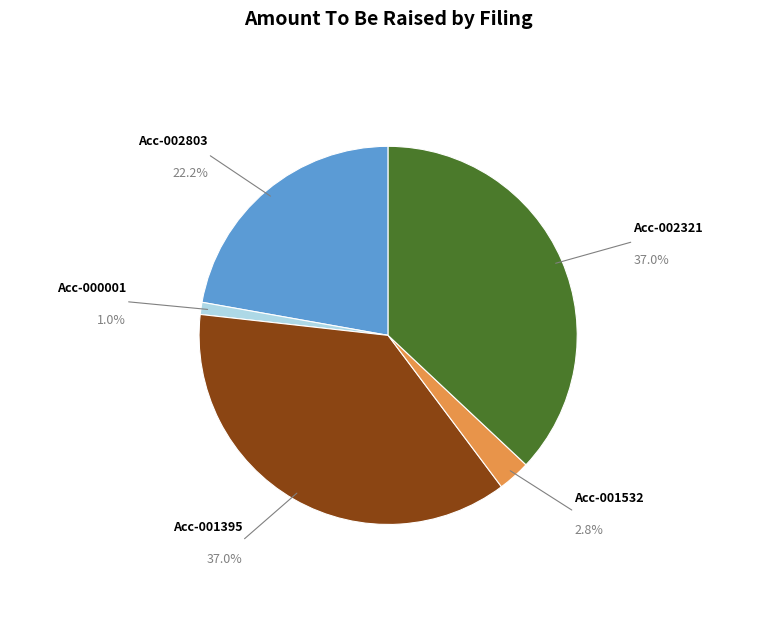

How many segments does this pie chart have?

5